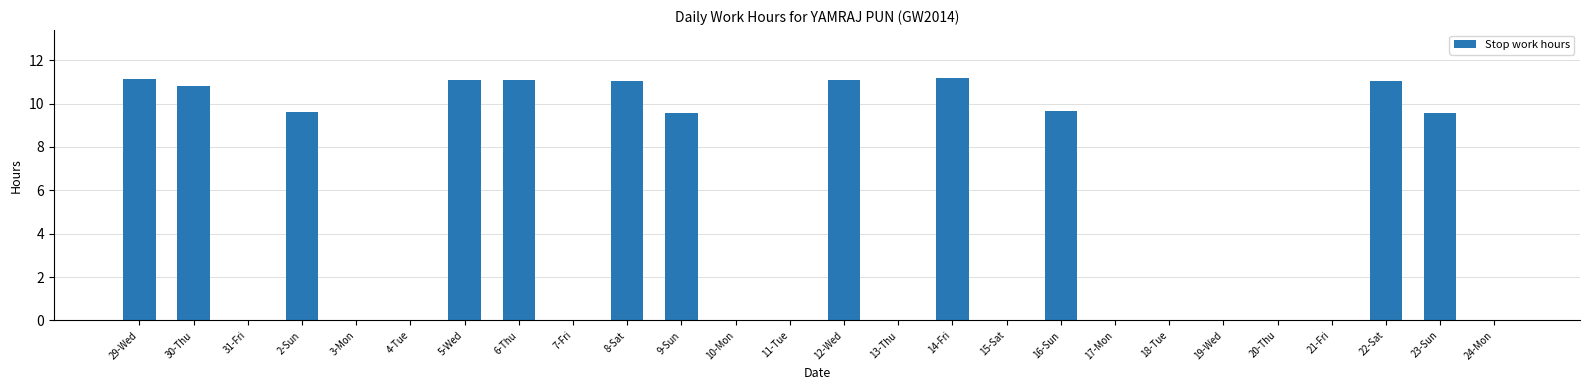

Count the number of categories in the chart.

26